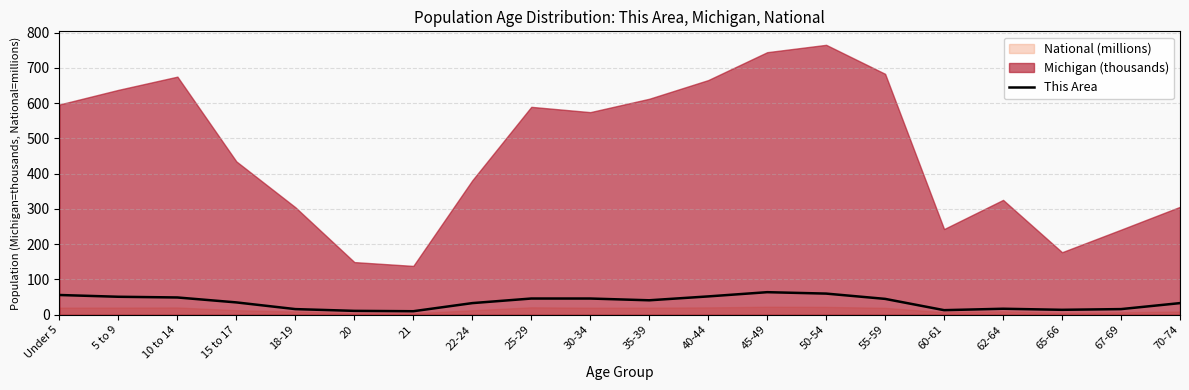

What is the change in value from 21 to 35-39?

+31